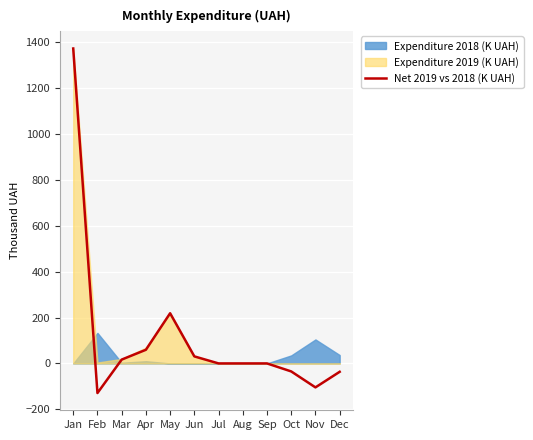

What is the highest value of the Net 2019 vs 2018 (K UAH) series?

1372.2